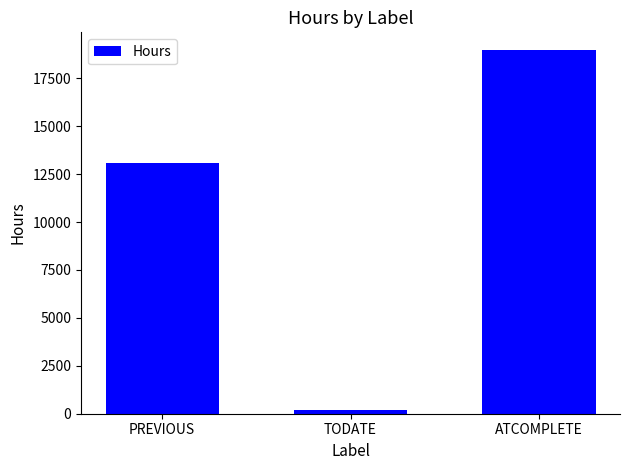

What is the label of the 3rd bar from the left?

ATCOMPLETE